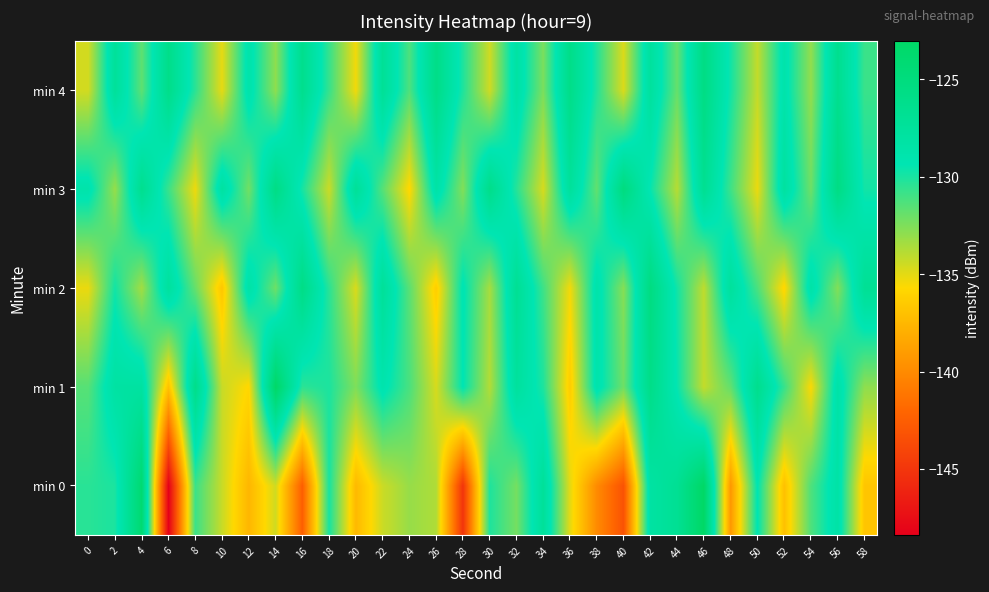

At which category does the chart reach its peak across all series?

46